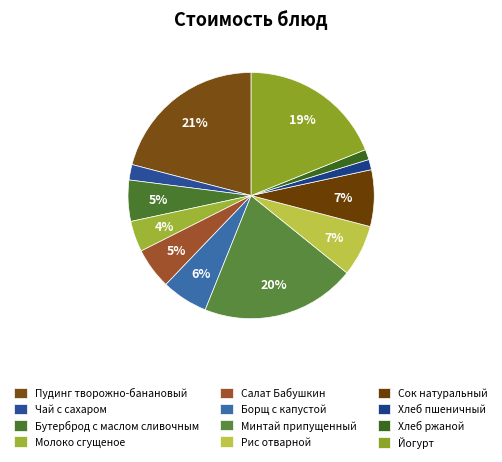

To the nearest percent, what portion does Минтай припущенный represent?

20%